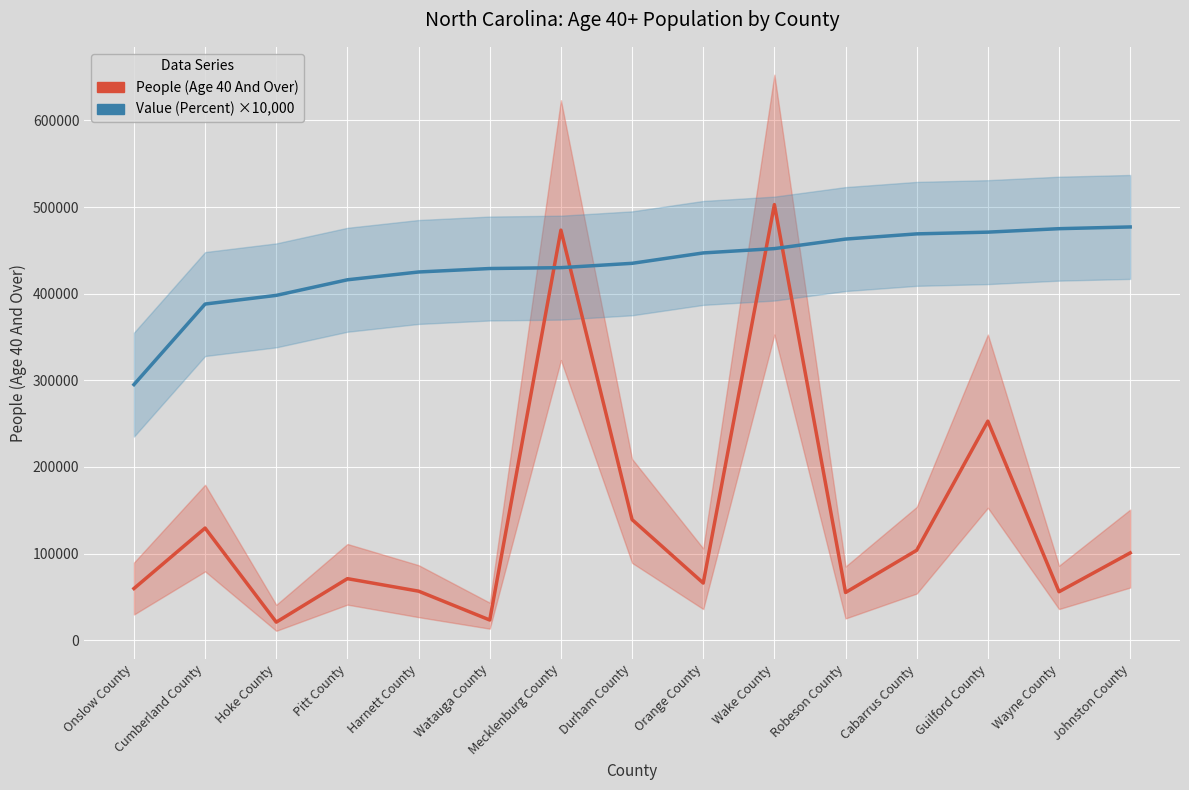

At which label does People (Age 40 And Over) first exceed 70969?

Cumberland County